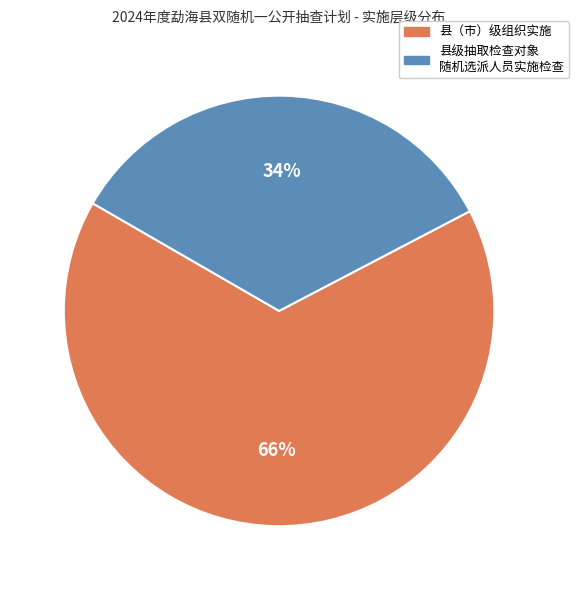

Is there any slice that represents more than half of the pie?

Yes